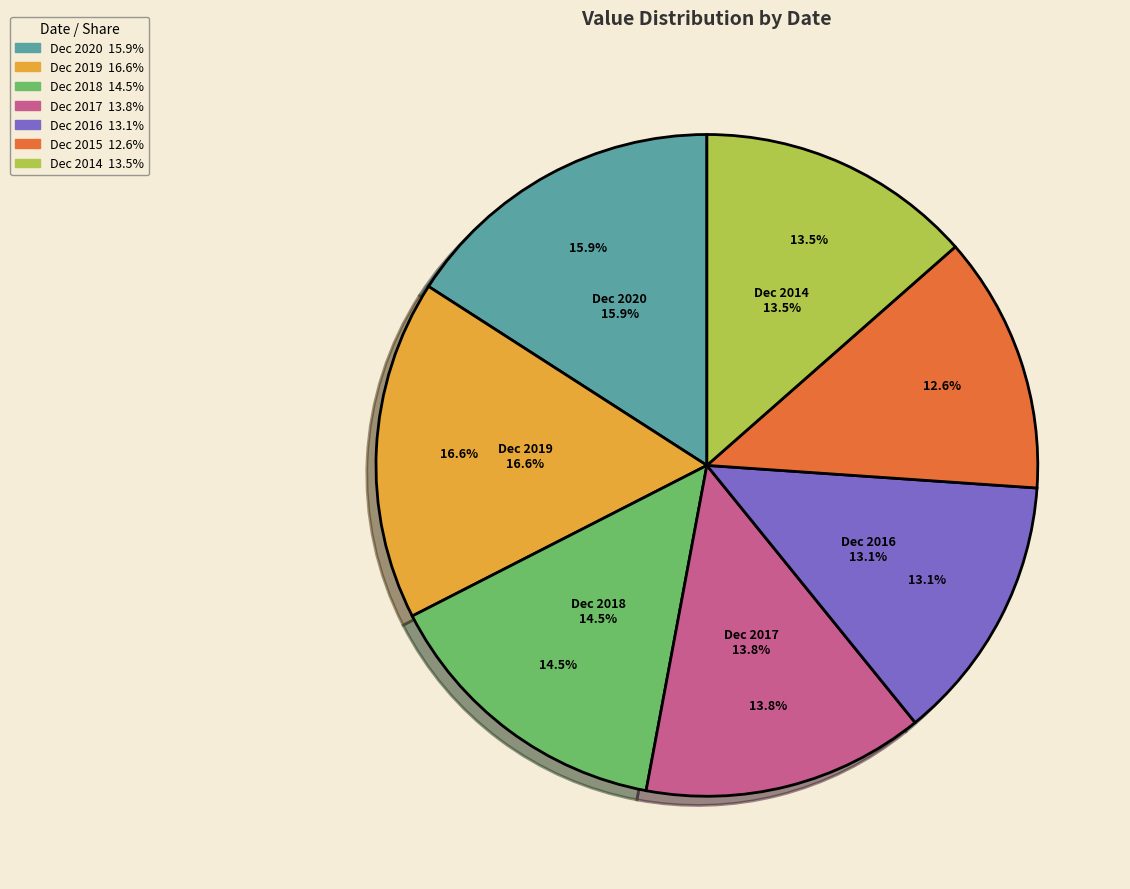

To the nearest percent, what is the combined percentage of Dec 2015 and Dec 2014?

26%